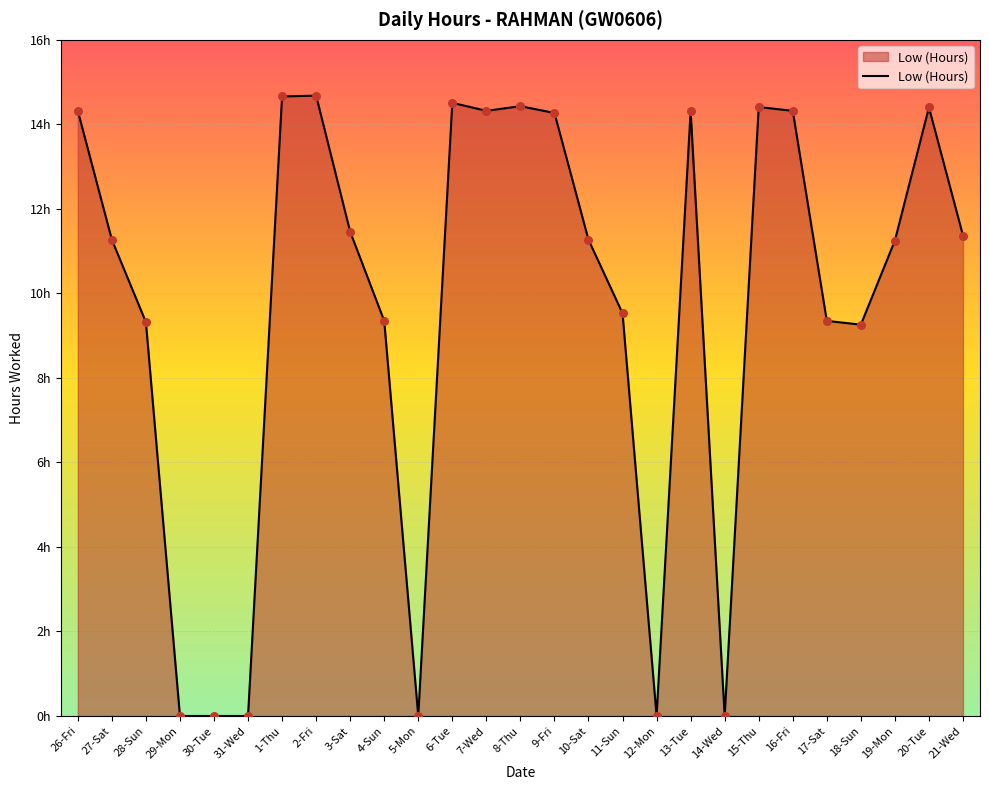

Between 5-Mon and 14-Wed, which is larger?

5-Mon